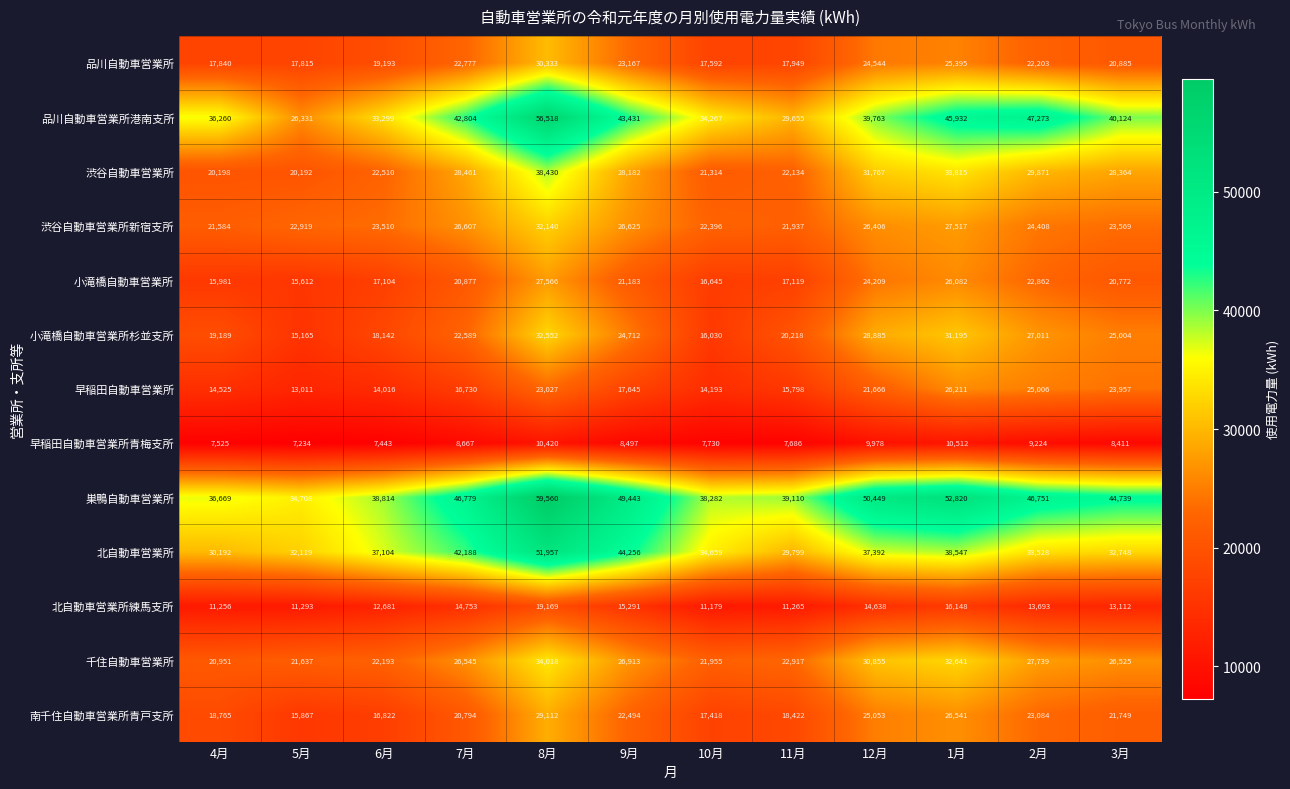

True or false: 南千住自動車営業所青戸支所 has a value of 15867 at 5月.

True